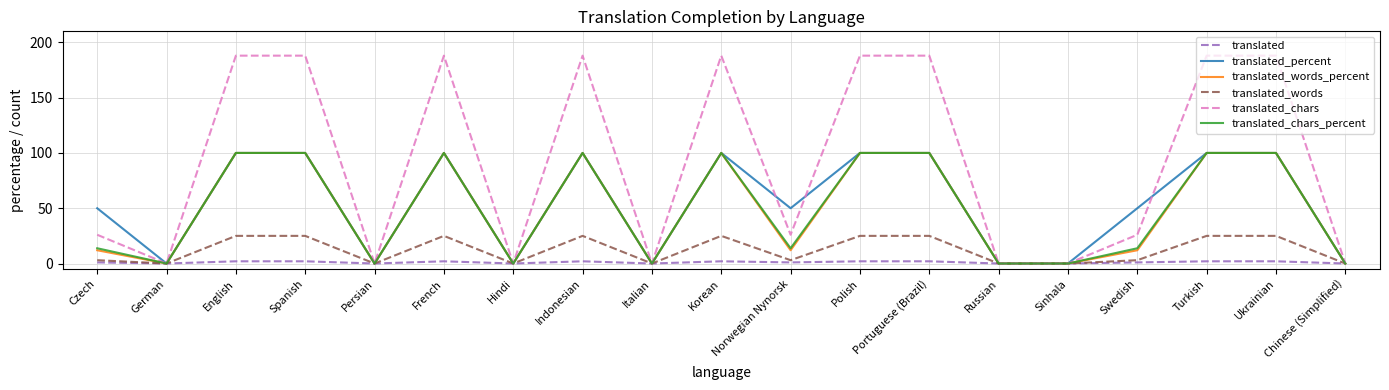

Is the value of translated_chars at Turkish greater than the value of translated_words at Sinhala?

Yes